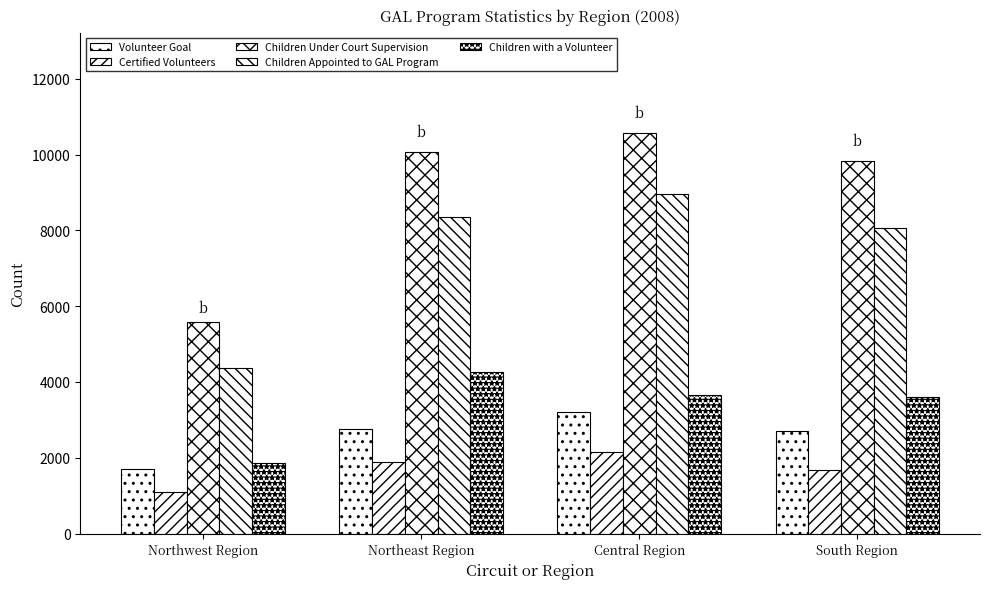

Count the number of data series in this chart.

5